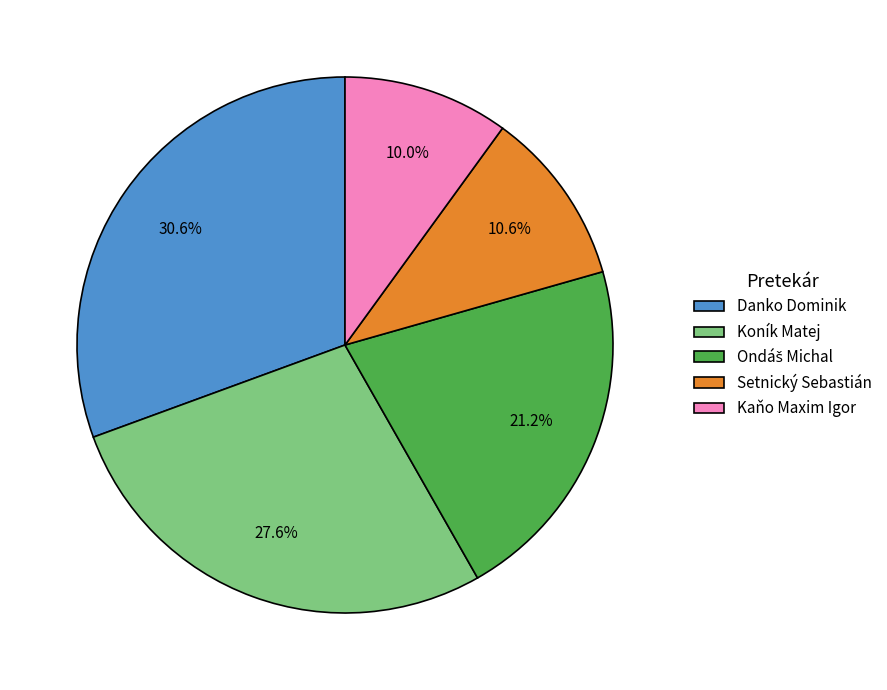

Does Kaňo Maxim Igor represent more than half of the total?

No